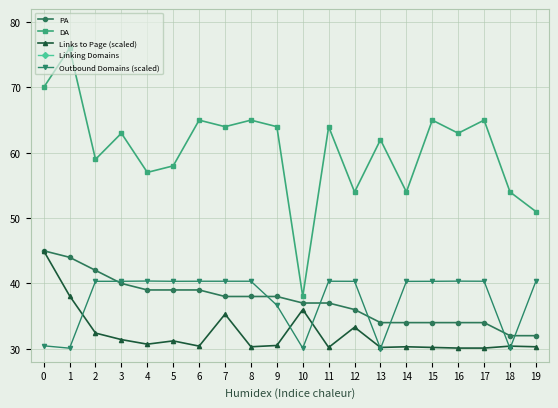

At how many categories does at least one series exceed 41?

19